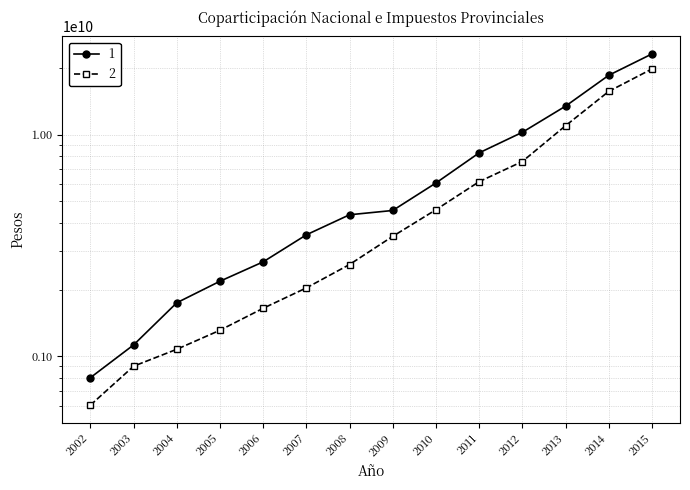

What is the average value of the Impuestos Provinciales coparticipables series?

5604072643